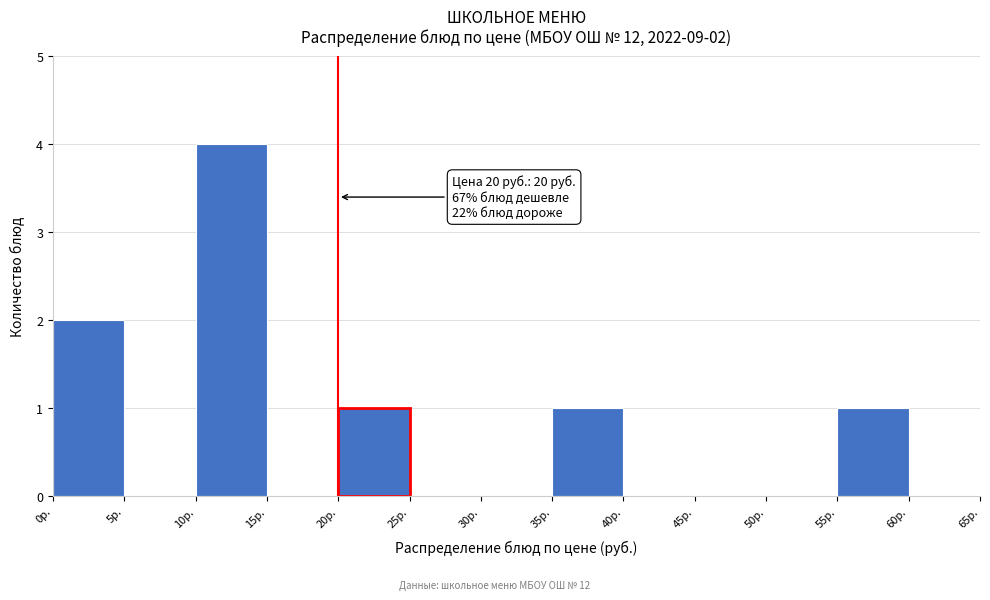

Which range on the x-axis has the tallest bar?

10 to 15